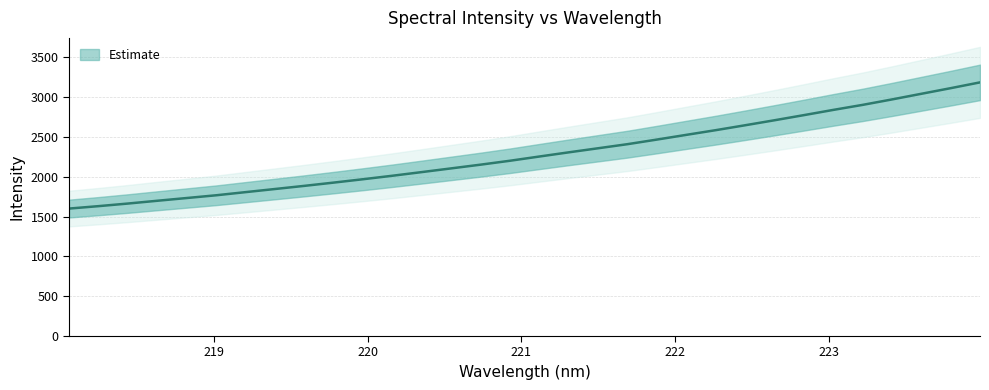

Approximately how many times larger is the value at 221.8812 compared to 222.4538?

0.9